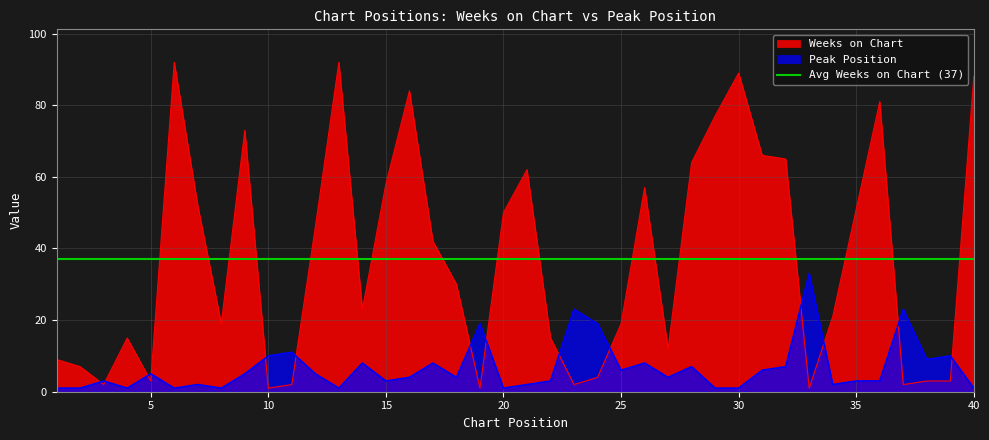

What is the sum of the Peak Position values at 36 and 25?

9